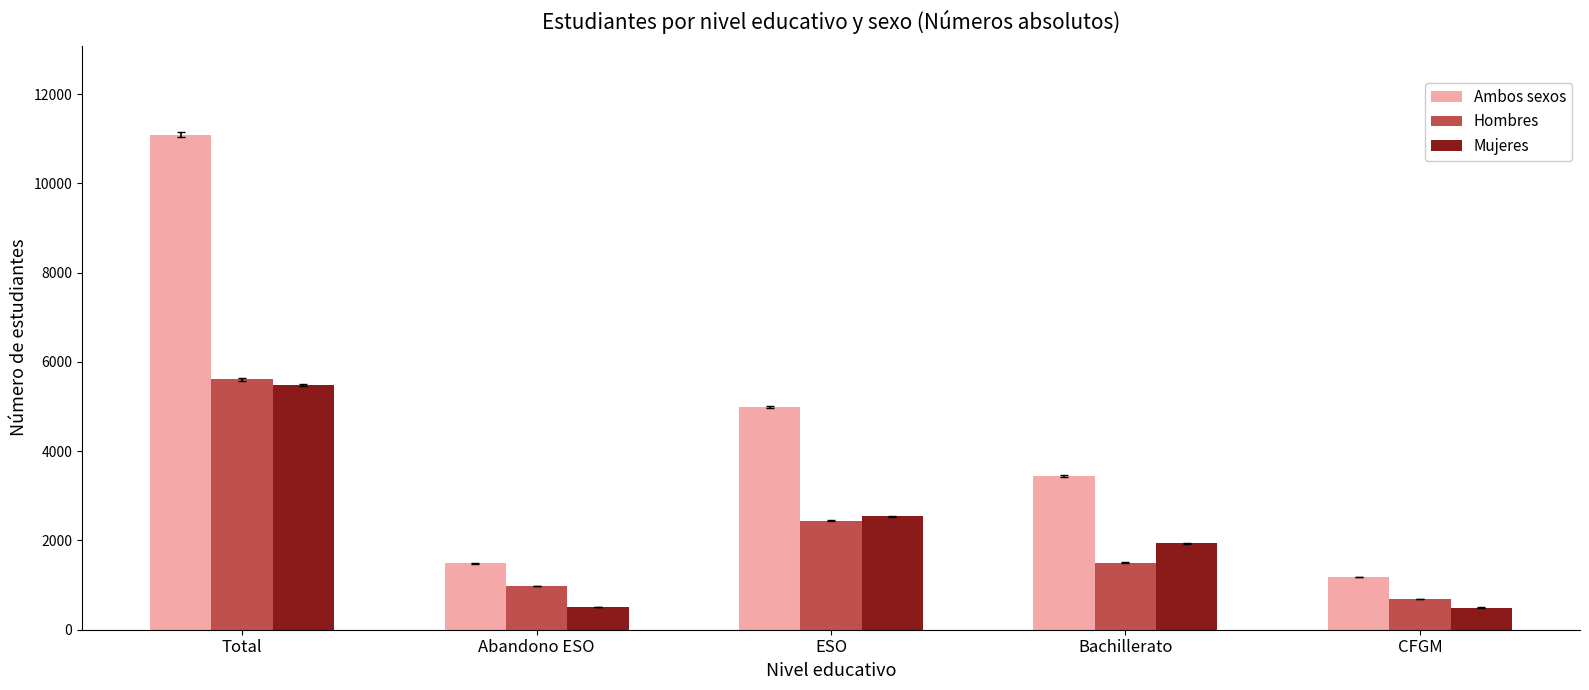

At which label is Hombres closest to 3144?

ESO